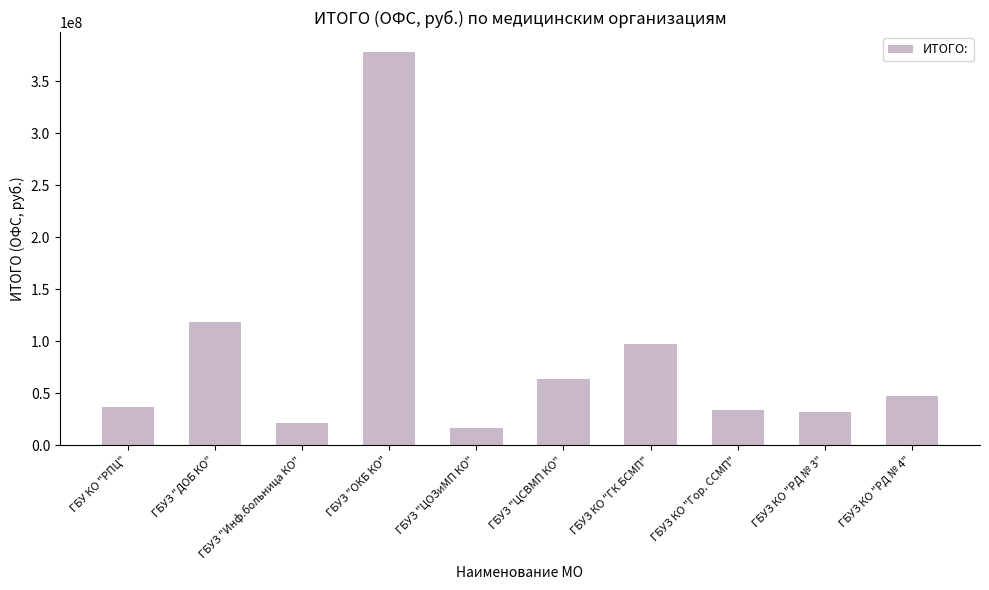

How many distinct data groups are displayed?

1